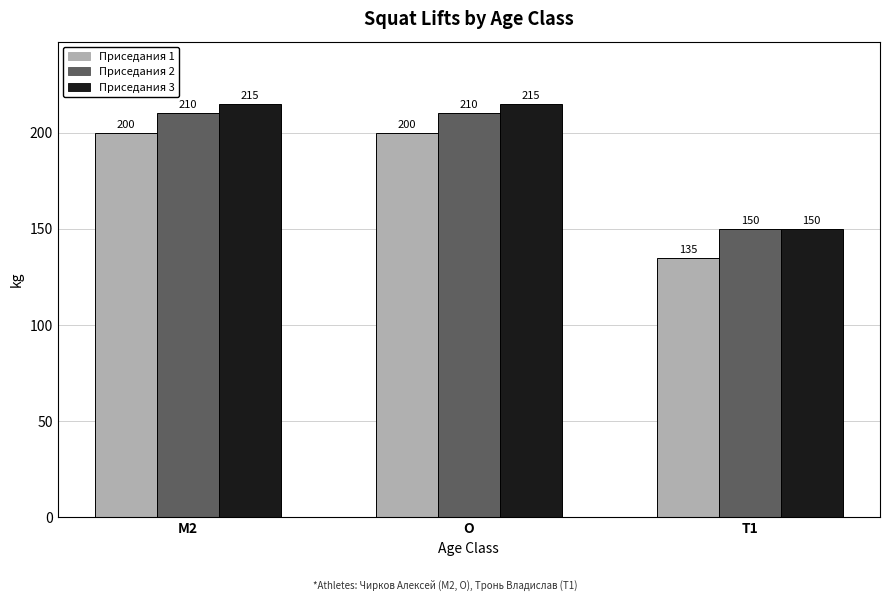

What are all the series names shown in the legend?

Приседания 1, Приседания 2, Приседания 3